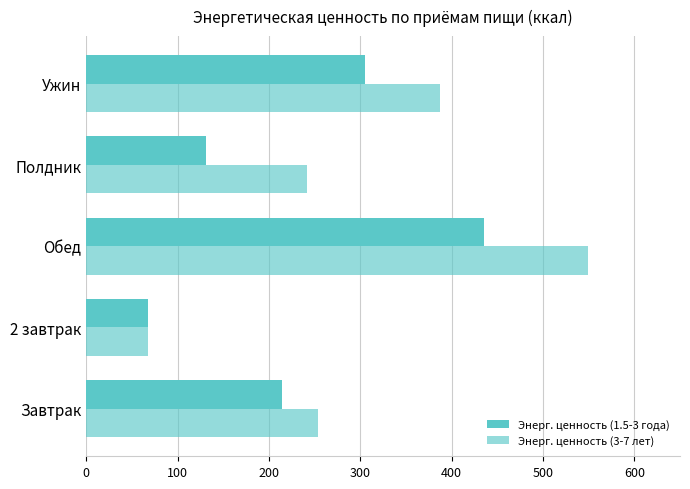

What is the minimum value shown in the chart?

68.0